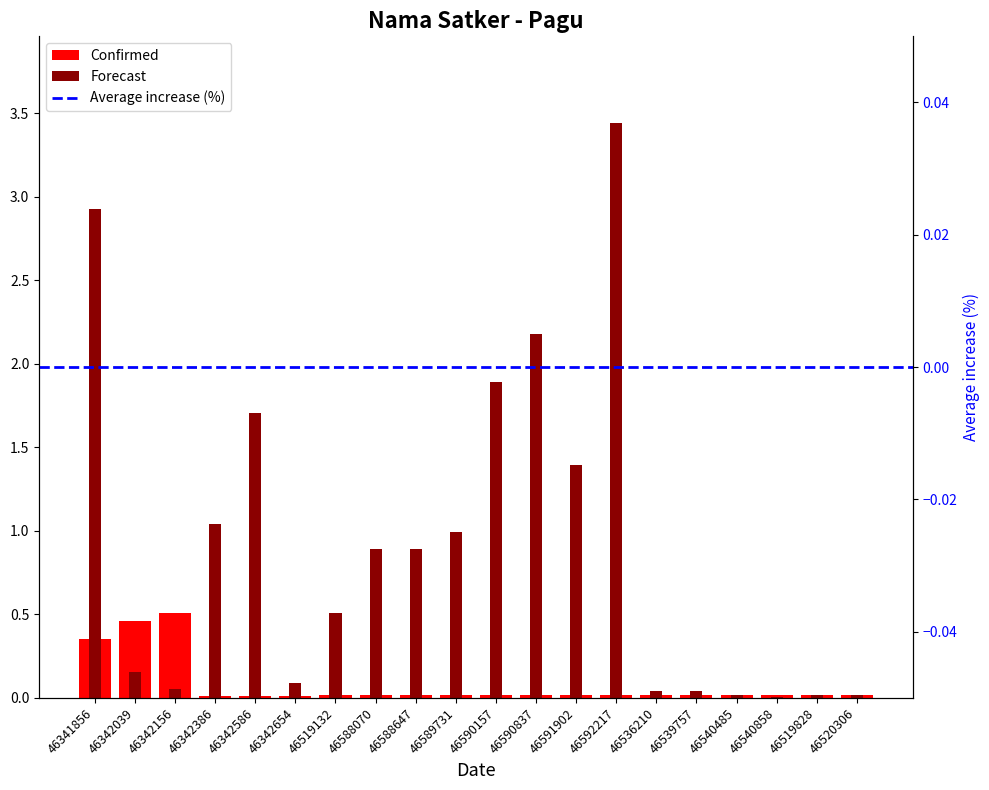

The Forecast series shows 0.5 at 46342386. True or false?

False